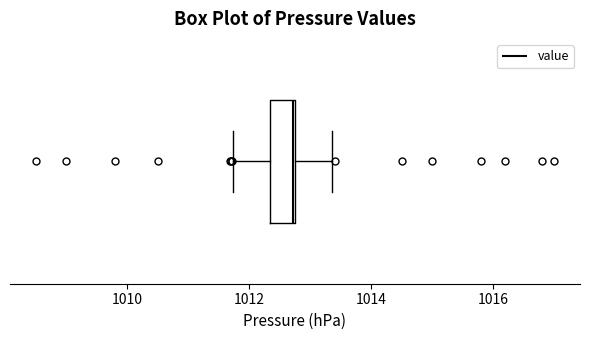

Where is the left edge of the box on the x-axis? The values are not printed on the chart, so give them approximately, as read against the axis.

1012.4